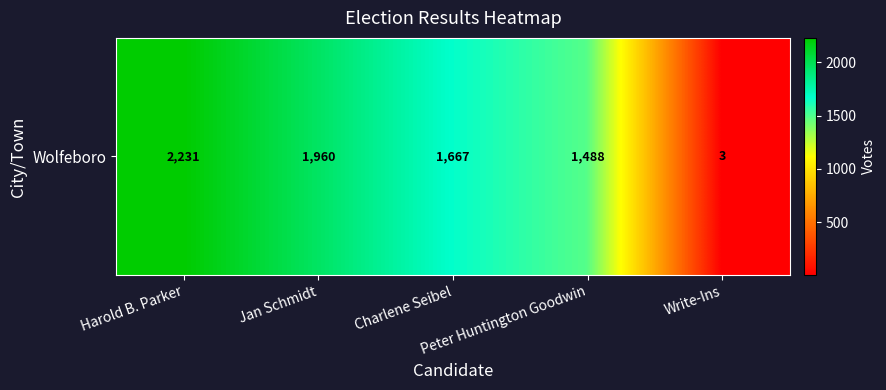

Approximately how many times larger is the value at Jan Schmidt compared to Write-Ins?

653.3